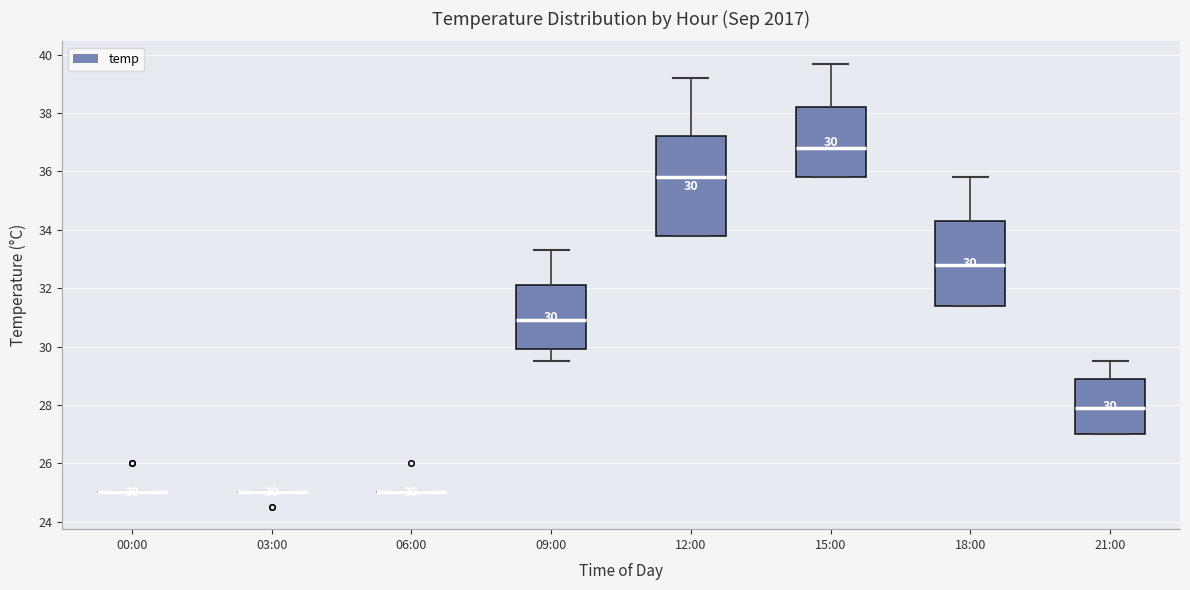

Which box is the tallest, from its lower edge to its upper edge?

12:00